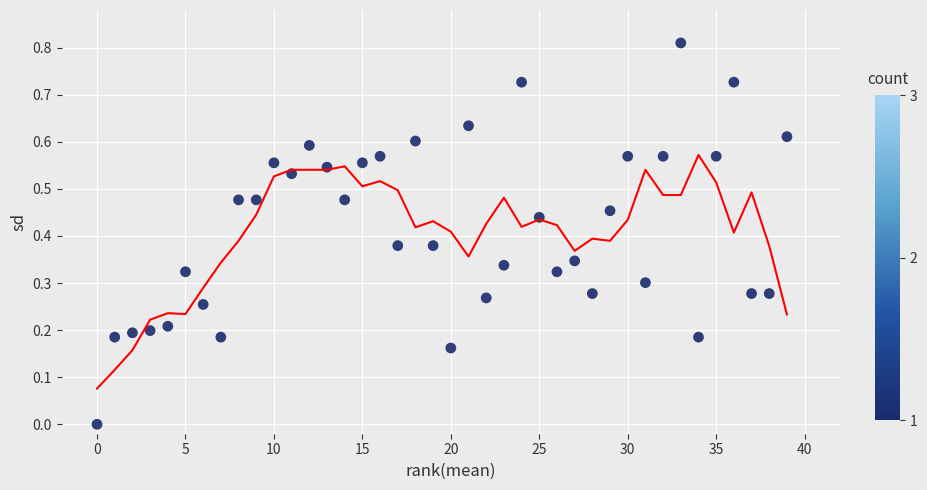

What is the range of X values (max minus min)?

39.0